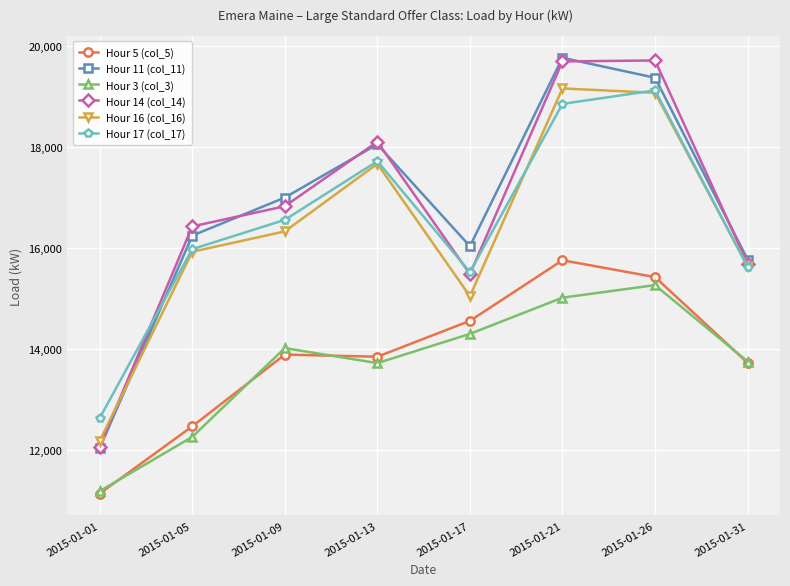

Does the chart have visible grid lines?

Yes